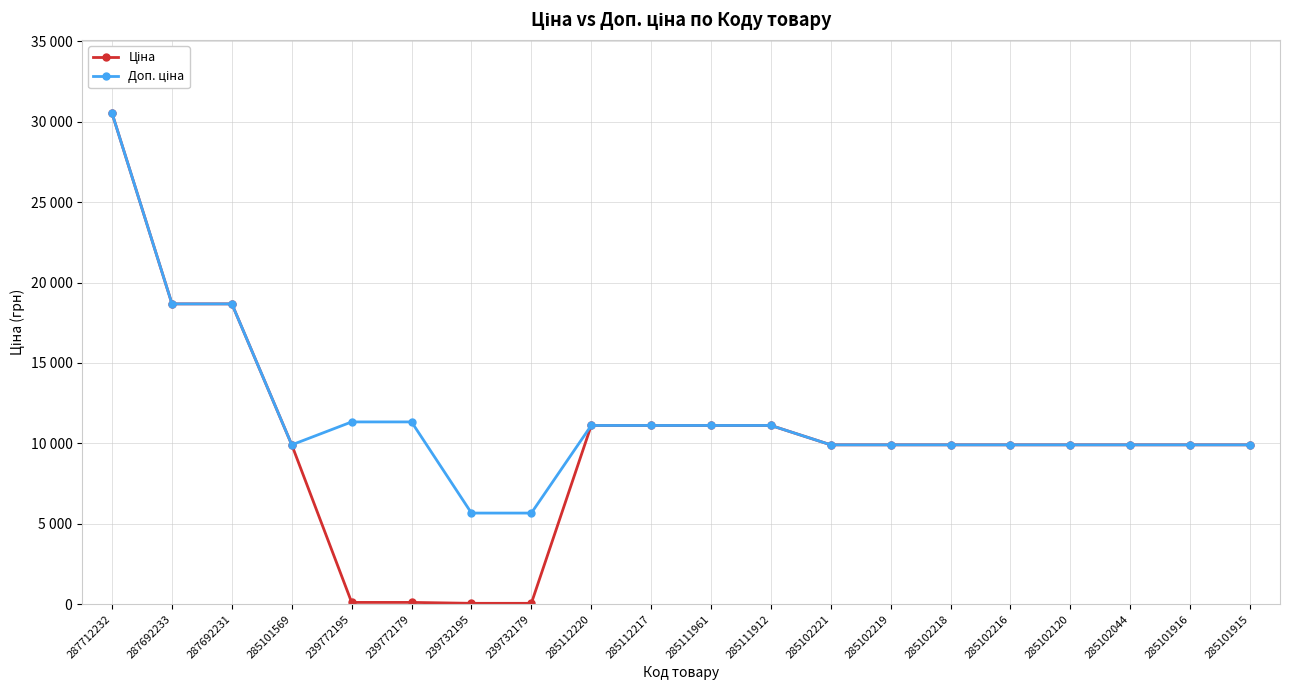

How many interior local valleys does the Доп. ціна series have?

1